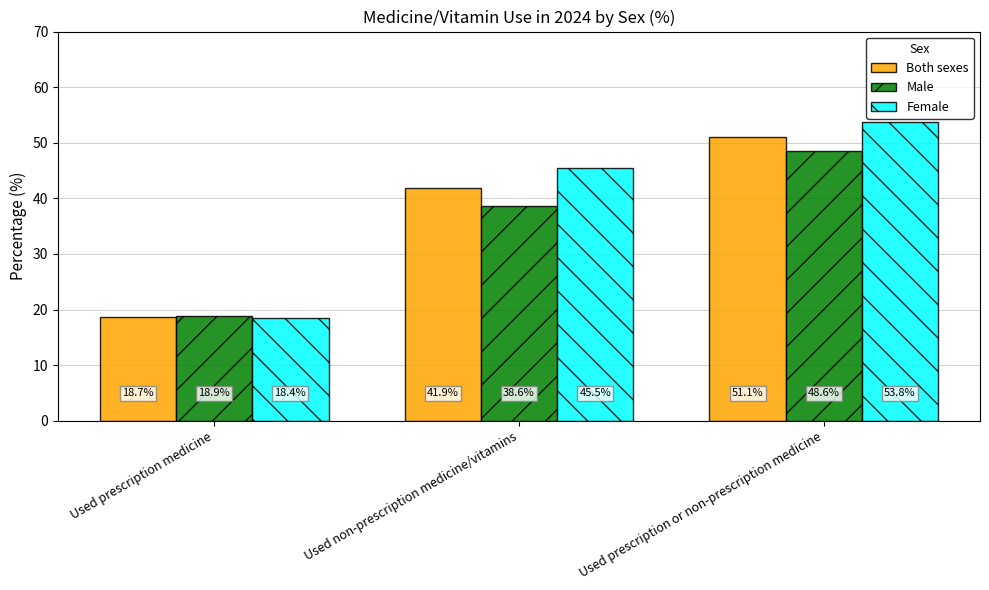

What is the difference between the maximum and minimum values in the Female series?

35.4